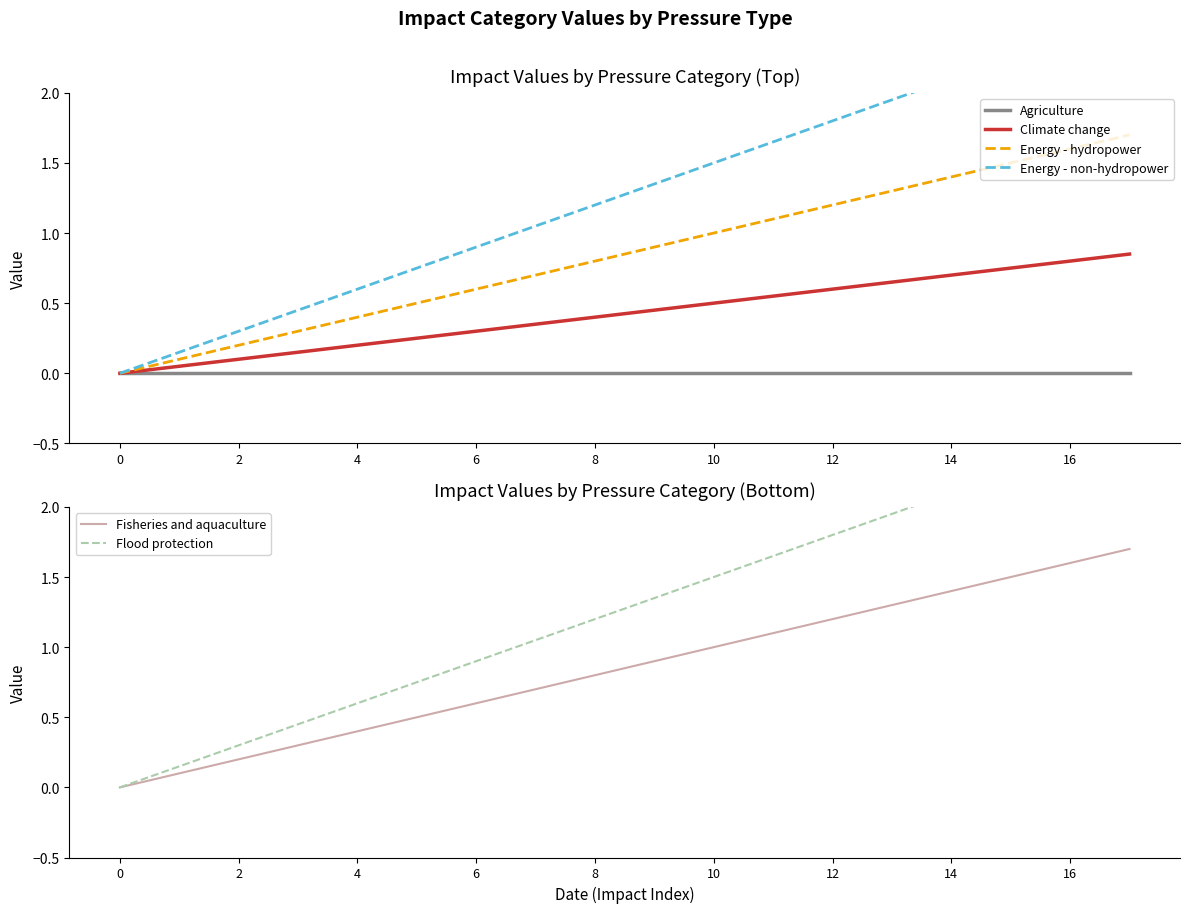

Which series changed the most between 4 and 13?

Energy - non-hydropower